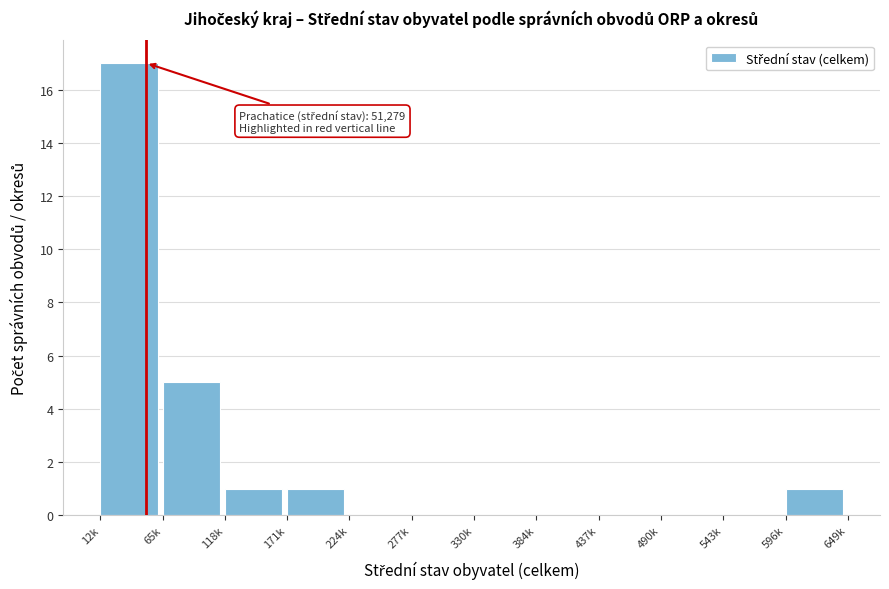

Reading left to right, list all the values displayed in this chart.

12k=17	65k=5	118k=1	171k=1	224k=0	277k=0	330k=0	384k=0	437k=0	490k=0	543k=0	596k=1